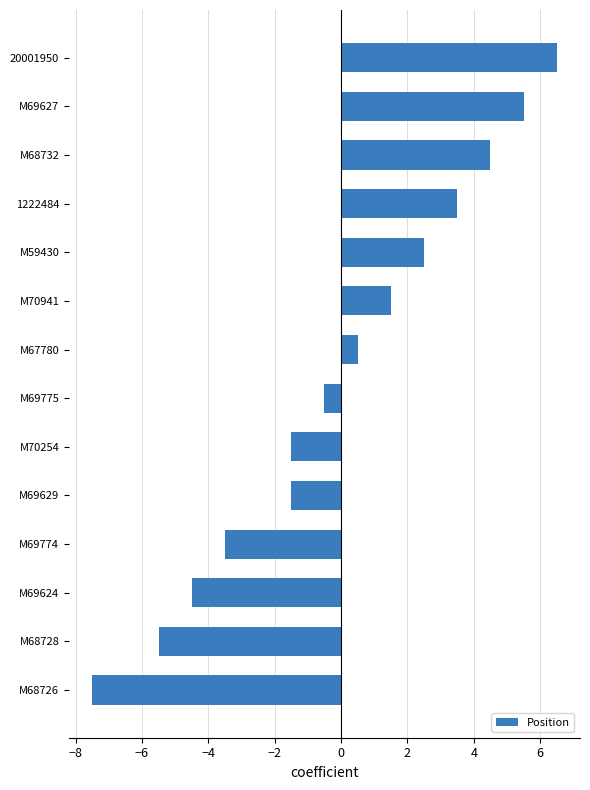

What is the sum of the values at M68728 and M68726?

-13.0